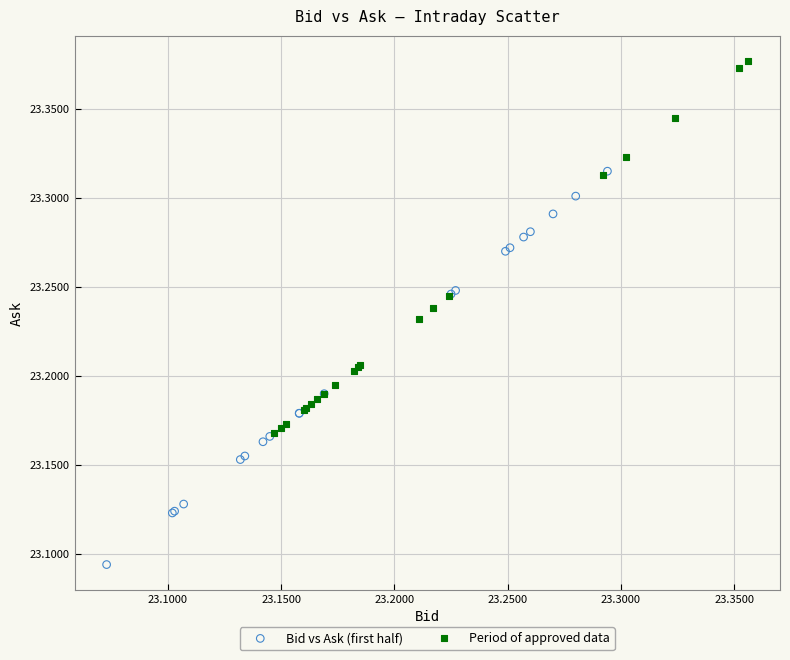

Which series contains the lowest Y value?

Bid vs Ask (first half)